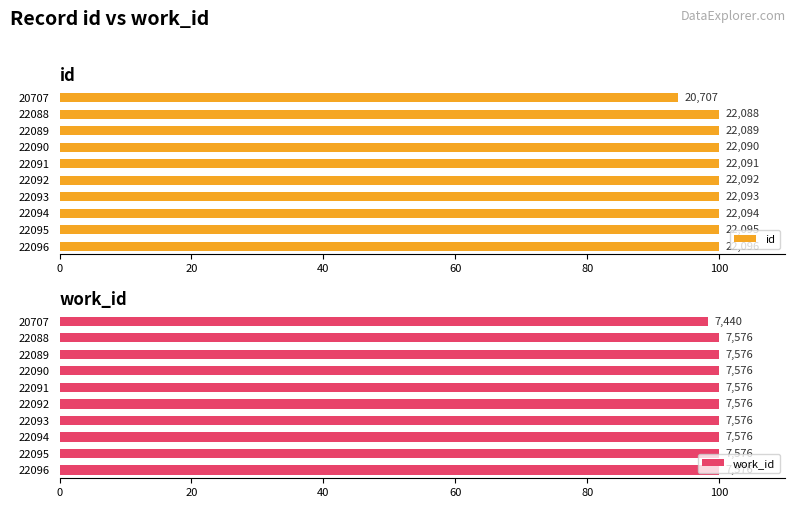

What is the difference between the maximum and minimum values in the work_id series?

1.8